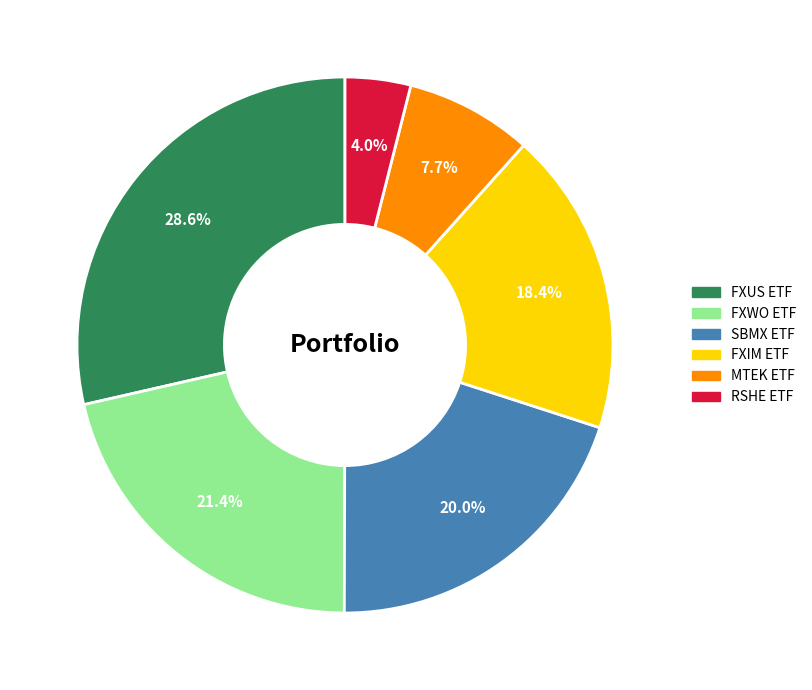

Between FXWO ETF and FXIM ETF, which is larger?

FXWO ETF